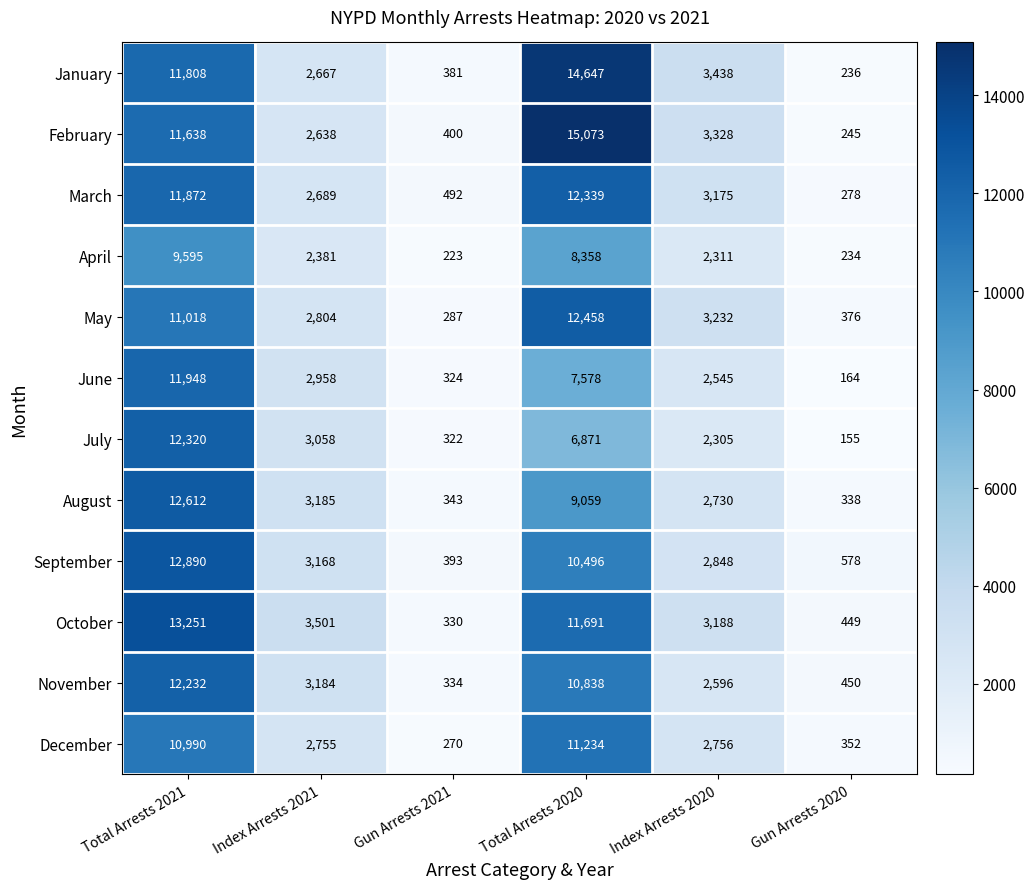

Between Gun Arrests 2021 and Gun Arrests 2020, which series saw the biggest shift?

March